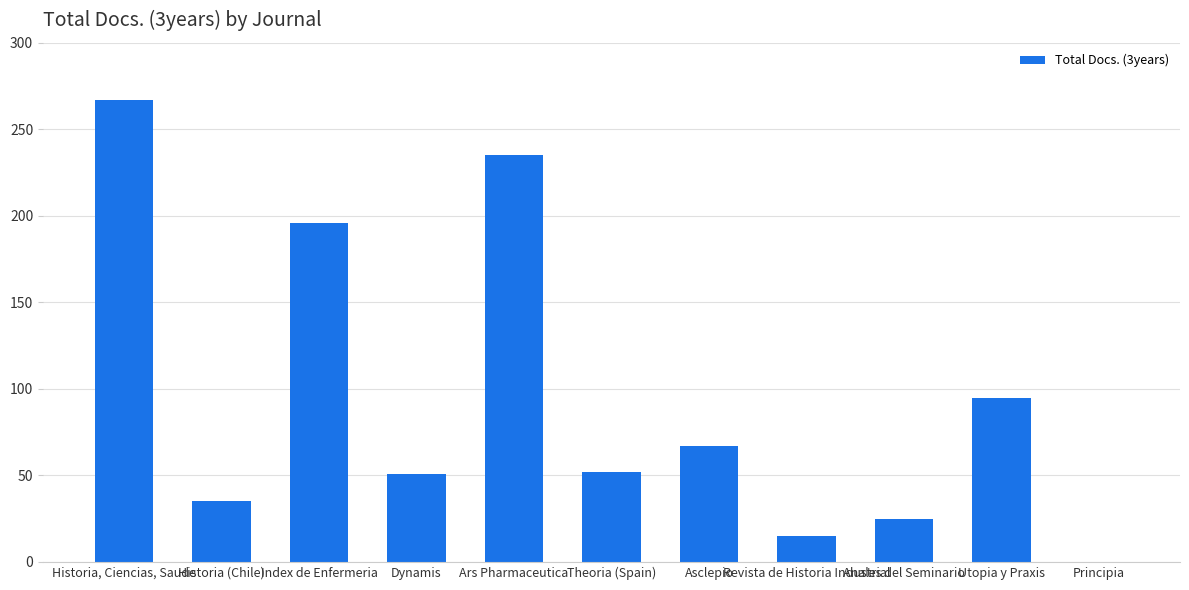

What is the sum of all values?

1038